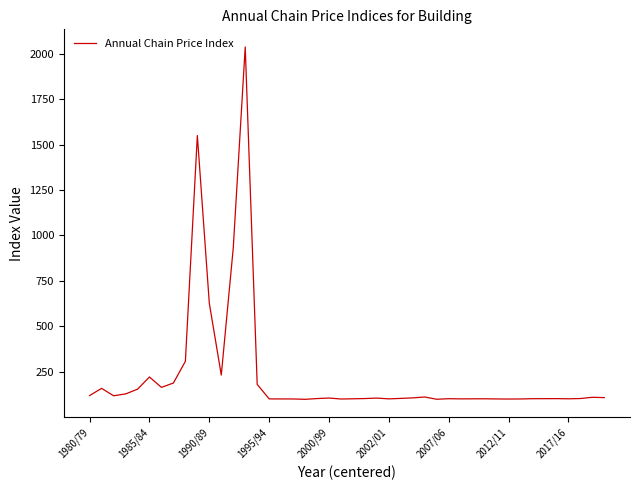

What is the difference between the maximum and minimum values?

1939.4